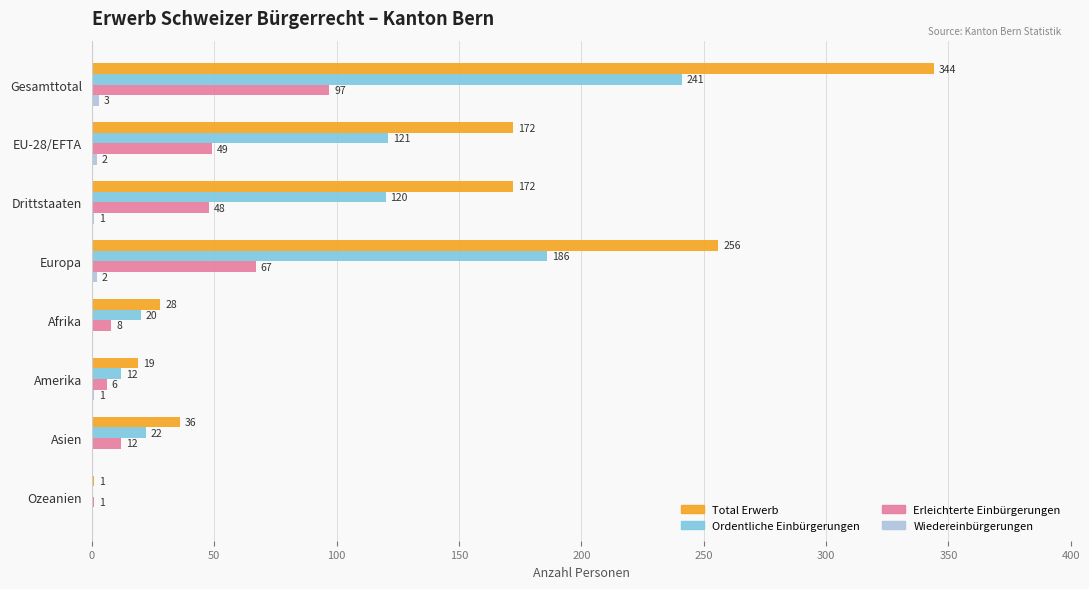

What is the approximate value of Ordentliche Einbürgerungen at Drittstaaten, to the nearest 10?

120